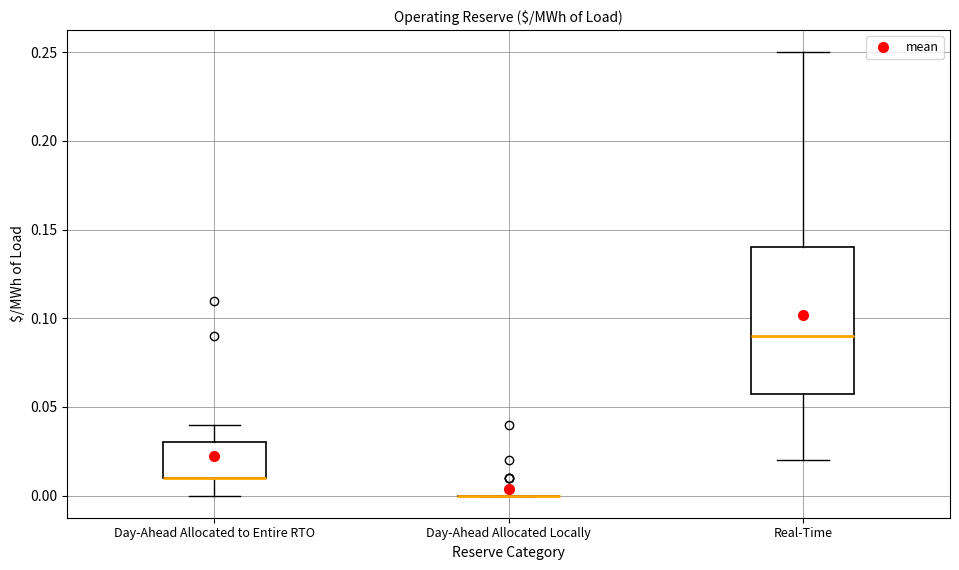

Reading left to right, read every box against the y-axis: the position of its median line, the range the box covers, and the ends of its whiskers. The values are not printed on the chart, so give them approximately, as read against the axis.

Day-Ahead Allocated to Entire RTO: median 0.01 (drawn on the box's lower edge), box 0.01 to 0.03, whiskers 0.00 to 0.04
Day-Ahead Allocated Locally: box collapsed to a line at 0.00, whiskers 0.00 to 0.00
Real-Time: median 0.09, box 0.06 to 0.14, whiskers 0.02 to 0.25